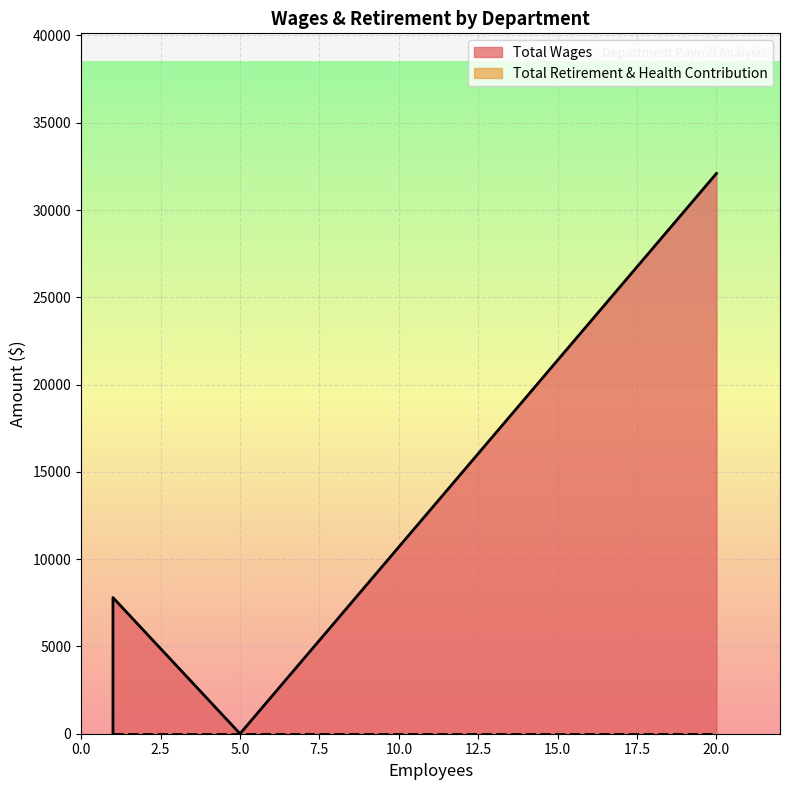

What is the sum of the Total Wages values at Fire Department-Admin and Fire District- Admin?

7800